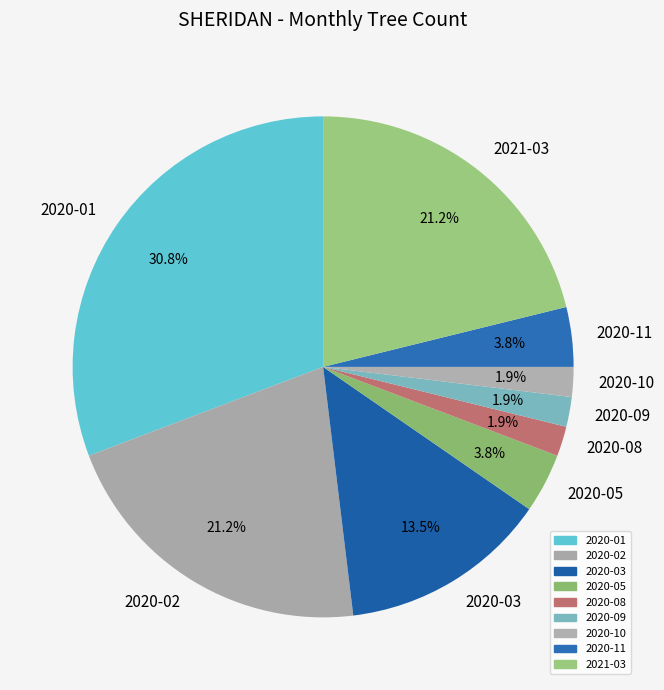

Is 2020-09 the majority of the pie?

No